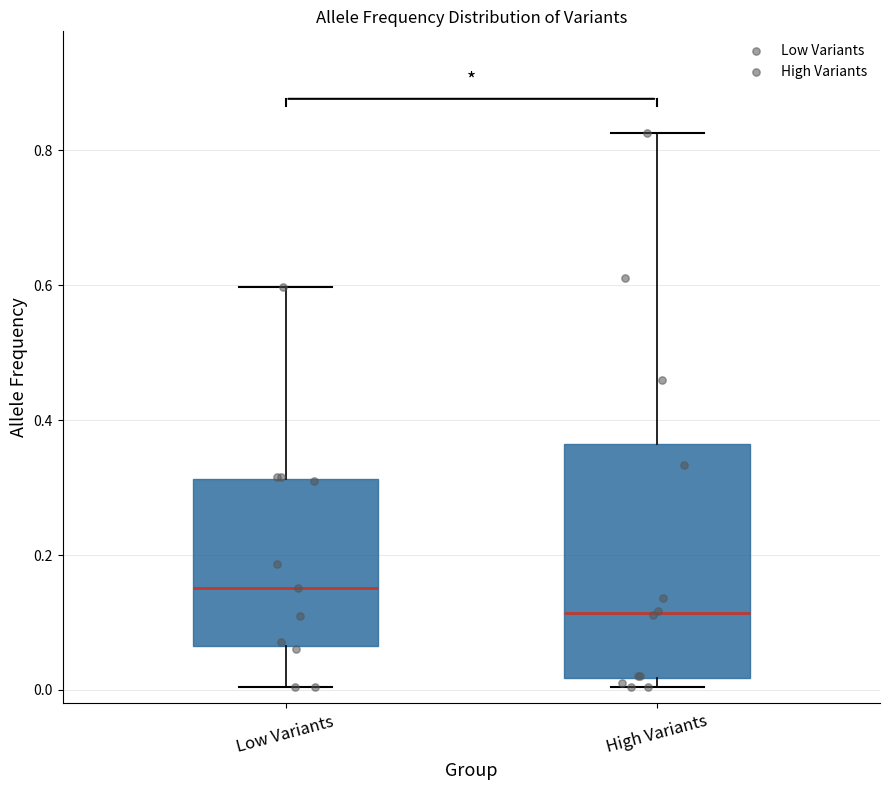

Where does the upper whisker of the box for High Variants end on the y-axis? The values are not printed on the chart, so give them approximately, as read against the axis.

0.82